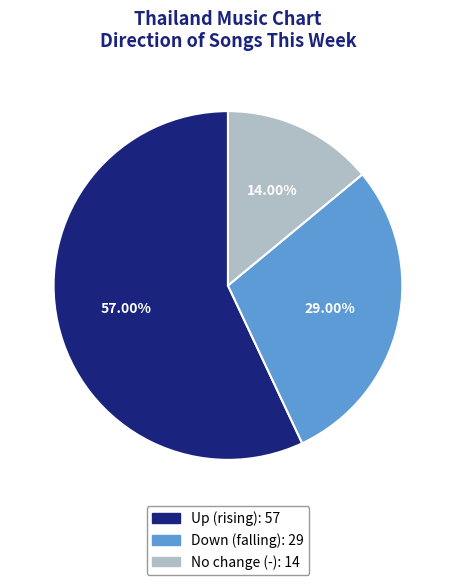

Does any single category account for the majority?

Yes